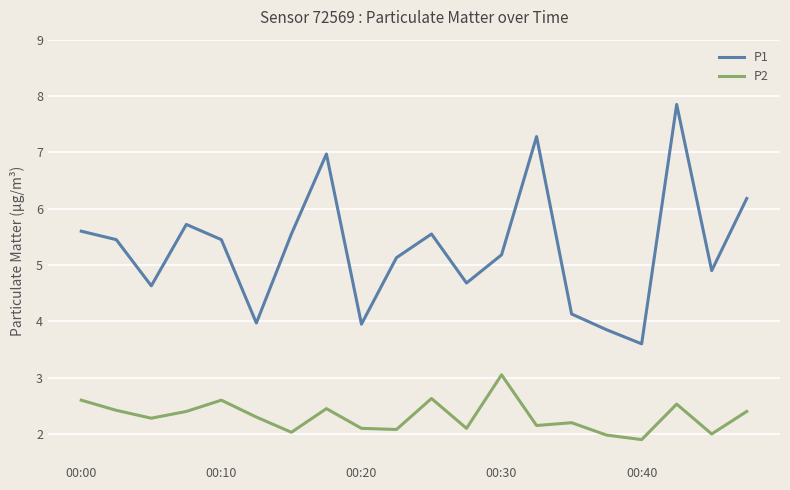

True or false: P1 and P2 intersect in this chart.

False